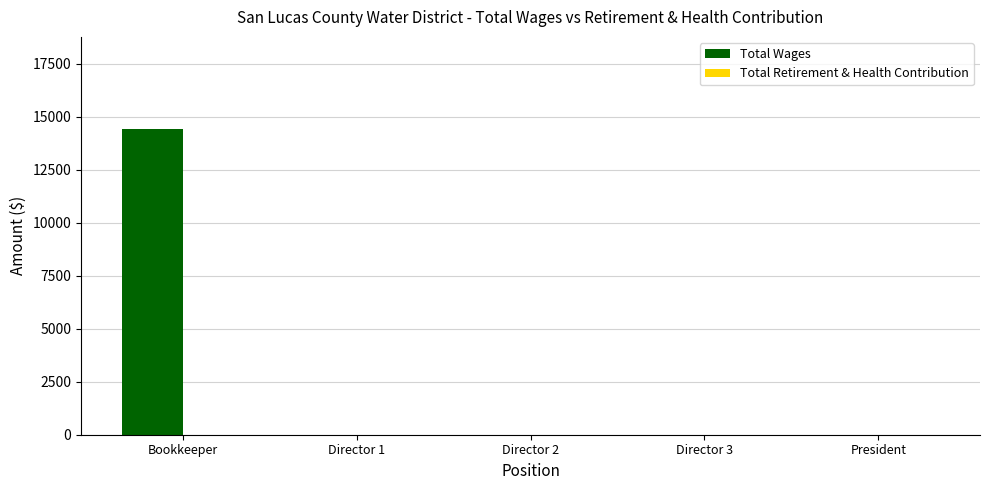

What is the change in value from Bookkeeper to Director 3?

-14427